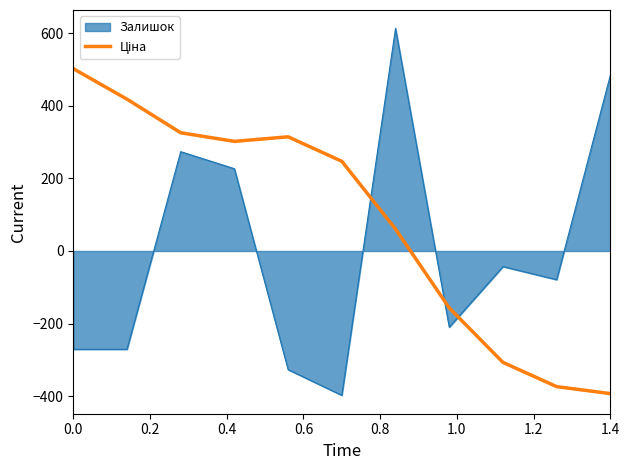

The Залишок series shows -380.8 at 0.0. True or false?

False